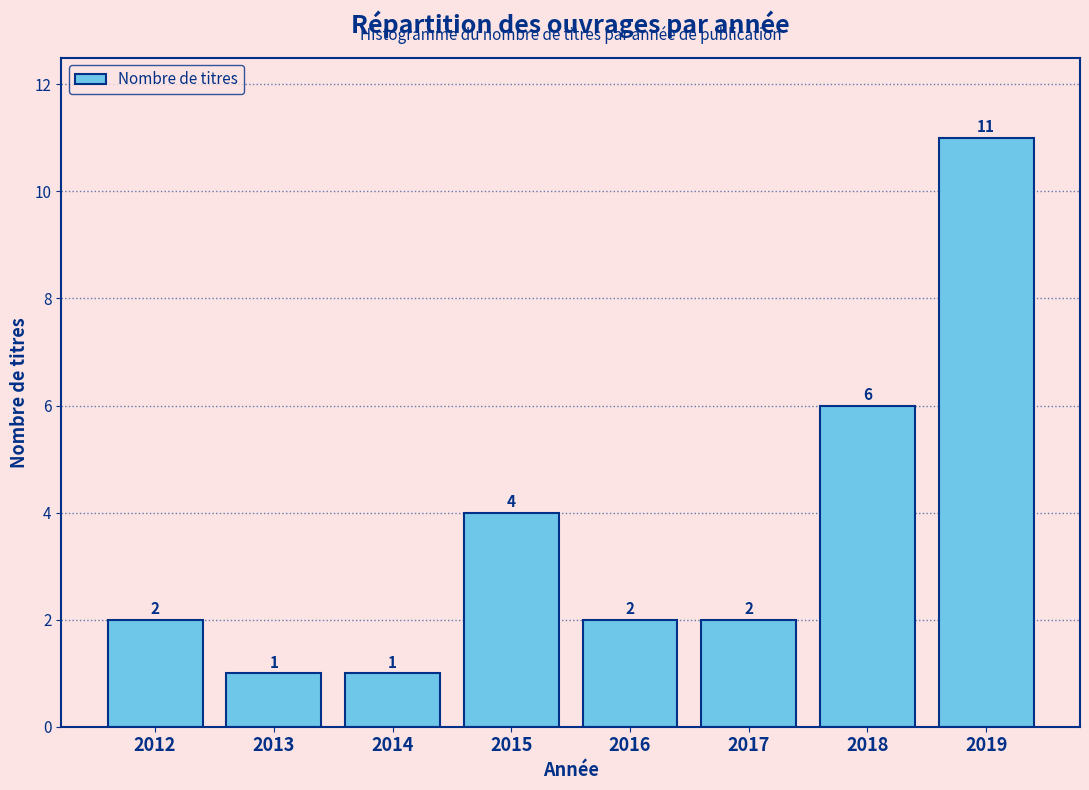

Reading right to left, extract all data points from this chart.

2019=11	2018=6	2017=2	2016=2	2015=4	2014=1	2013=1	2012=2